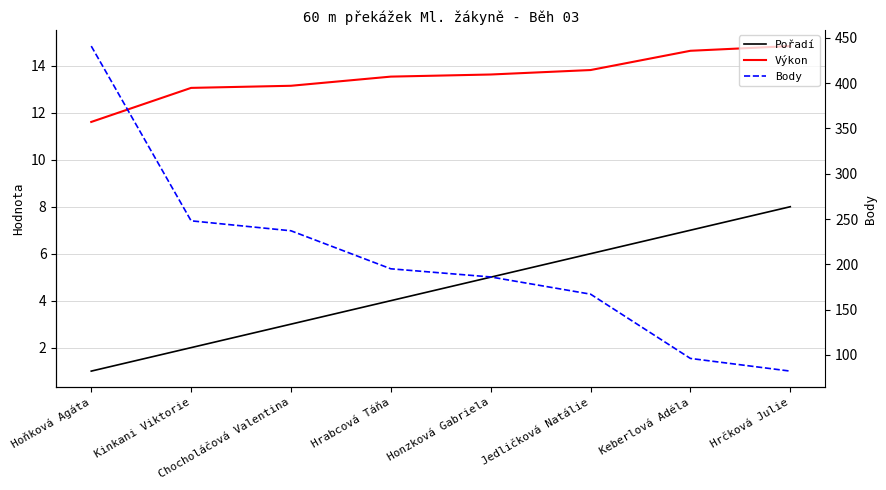

True or false: Body has more than 2 interior local peaks.

False